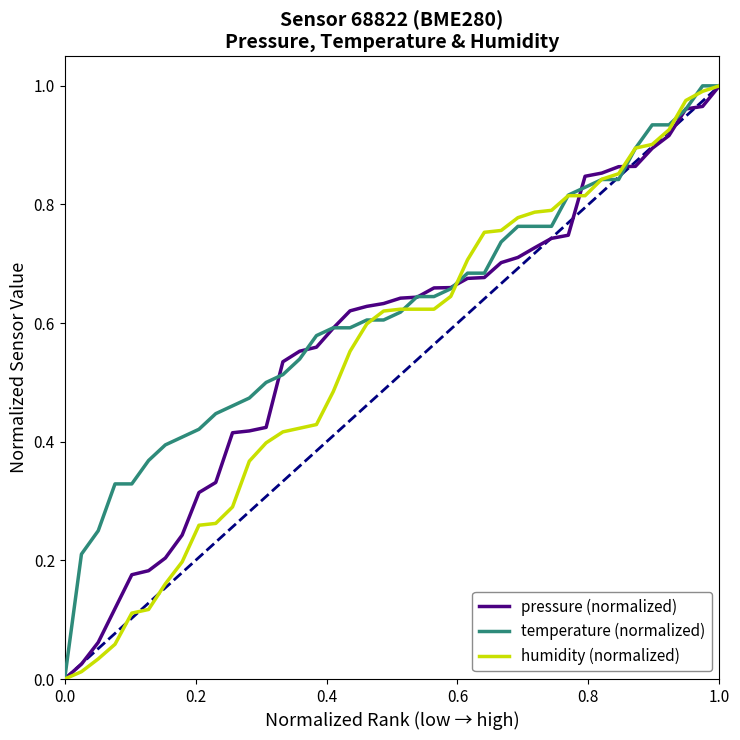

Which series has the largest total across all categories?

temperature (normalized)